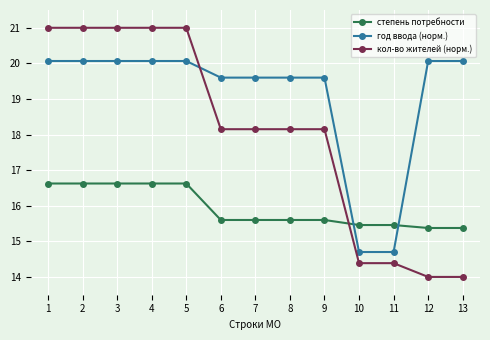

What are all the series names shown in the legend?

степень потребности, год ввода (норм.), кол-во жителей (норм.)